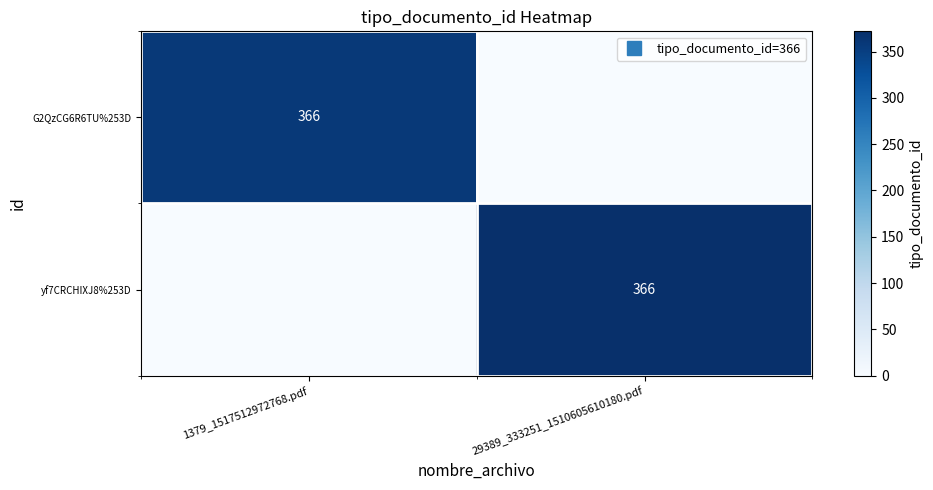

At 29389_333251_1510605610180.pdf, list the series in order from largest to smallest.

yf7CRCHIXJ8%253D, G2QzCG6R6TU%253D